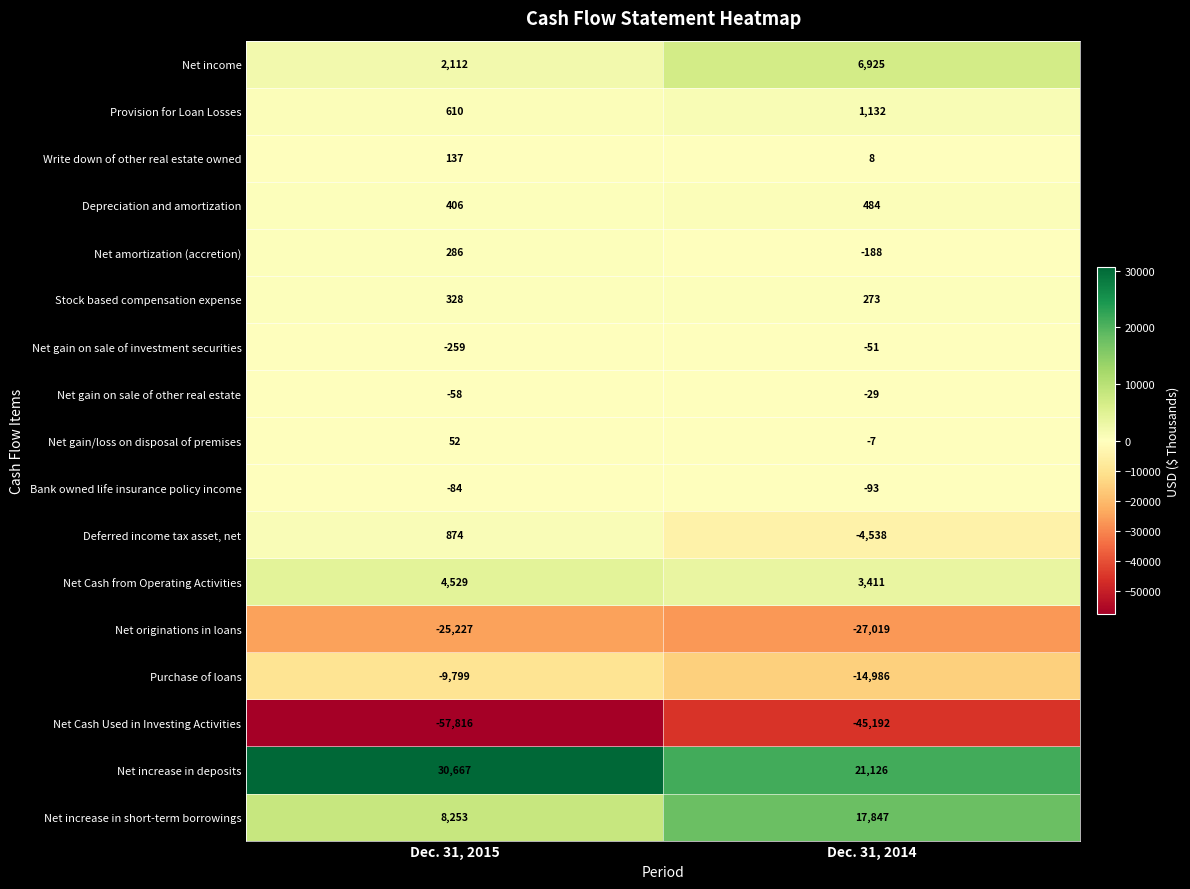

How many categories are shown in the chart?

2